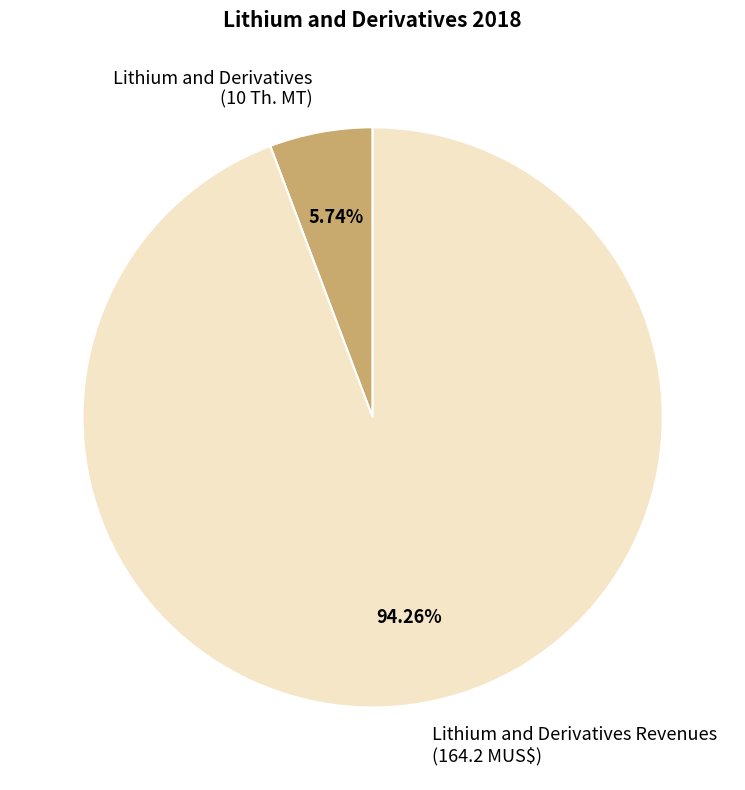

What is the majority slice?

Lithium and Derivatives Revenues (164.2 MUS$)